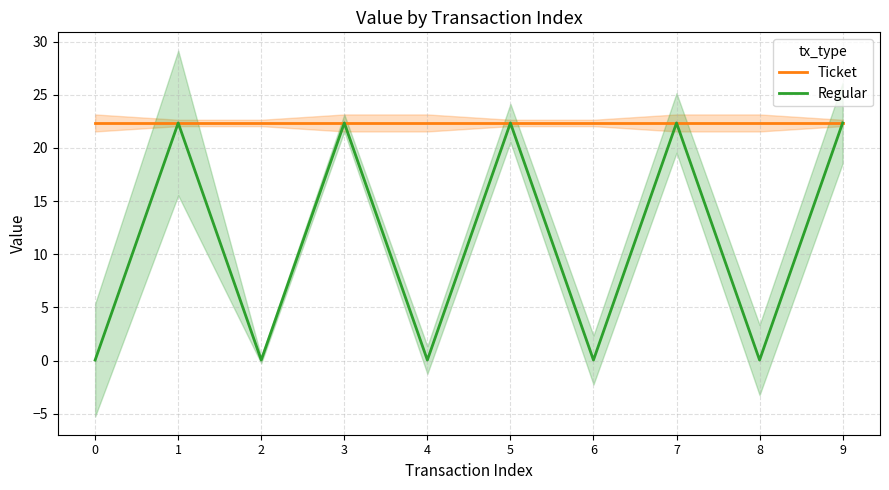

The value of Regular at 6 is 0.1. True or false?

True